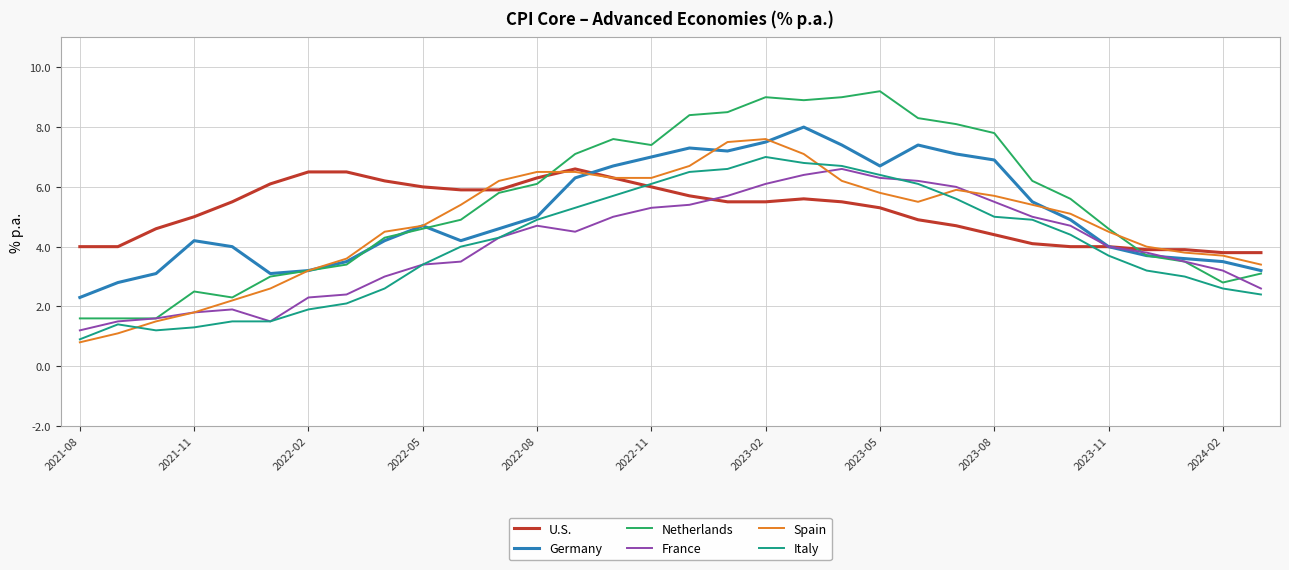

What is the highest value of the Italy series?

7.0